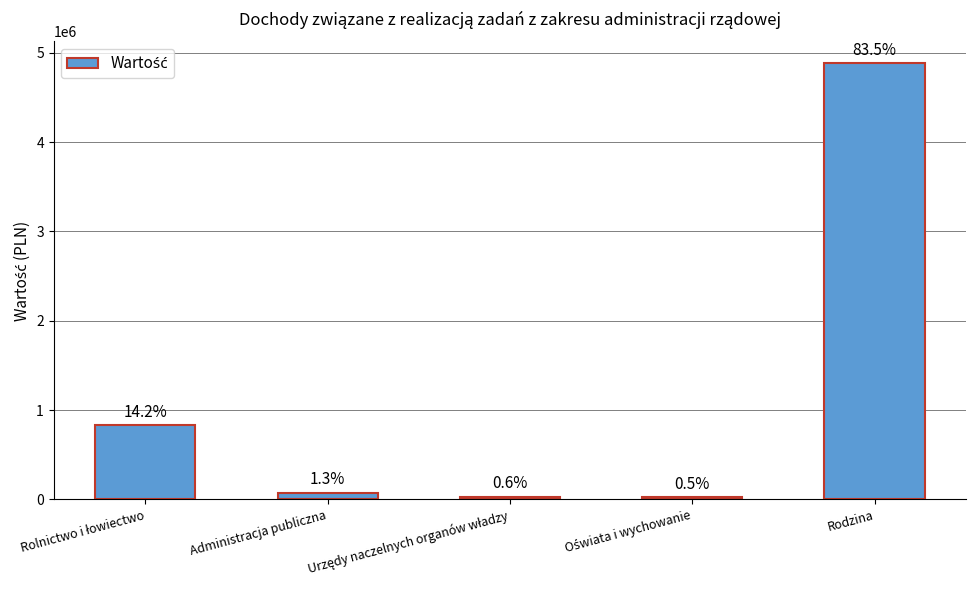

At which label does the data first exceed 77496?

Rolnictwo i łowiectwo